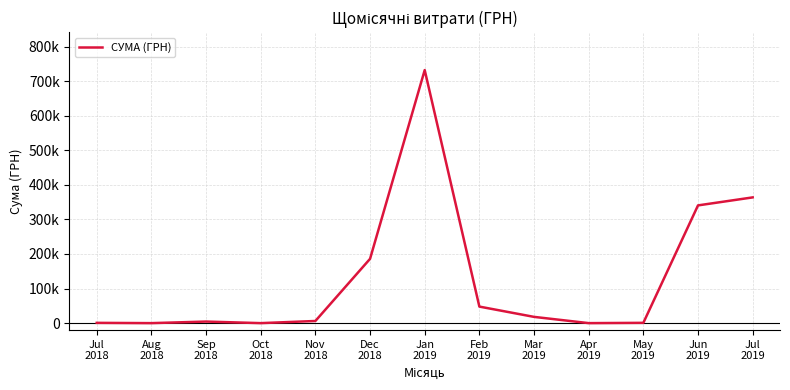

List the labels in order of value, largest first.

Jan
2019, Jul
2019, Jun
2019, Dec
2018, Feb
2019, Mar
2019, Nov
2018, Sep
2018, May
2019, Jul
2018, Aug
2018, Oct
2018, Apr
2019